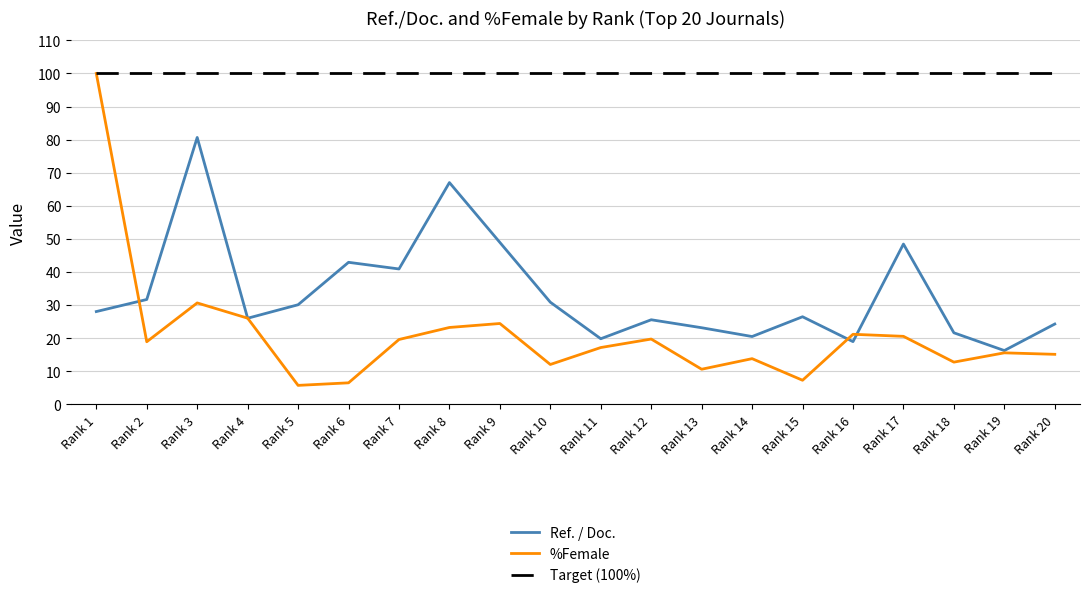

Is it true that %Female equals 24.4 at Rank 9?

True